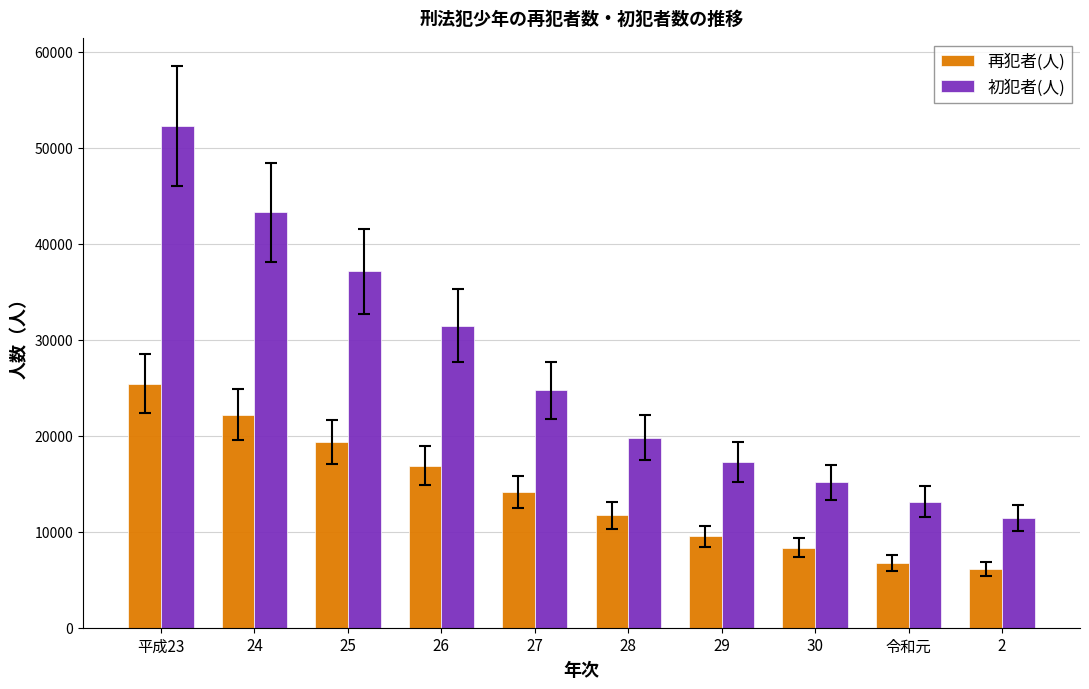

Reading left to right, extract all data points from this chart.

再犯者(人): 平成23=25435	24=22179	25=19345	26=16888	27=14155	28=11696	29=9510	30=8335	令和元=6773	2=6068
初犯者(人): 平成23=52261	24=43269	25=37124	26=31473	27=24766	28=19820	29=17287	30=15154	令和元=13141	2=11398